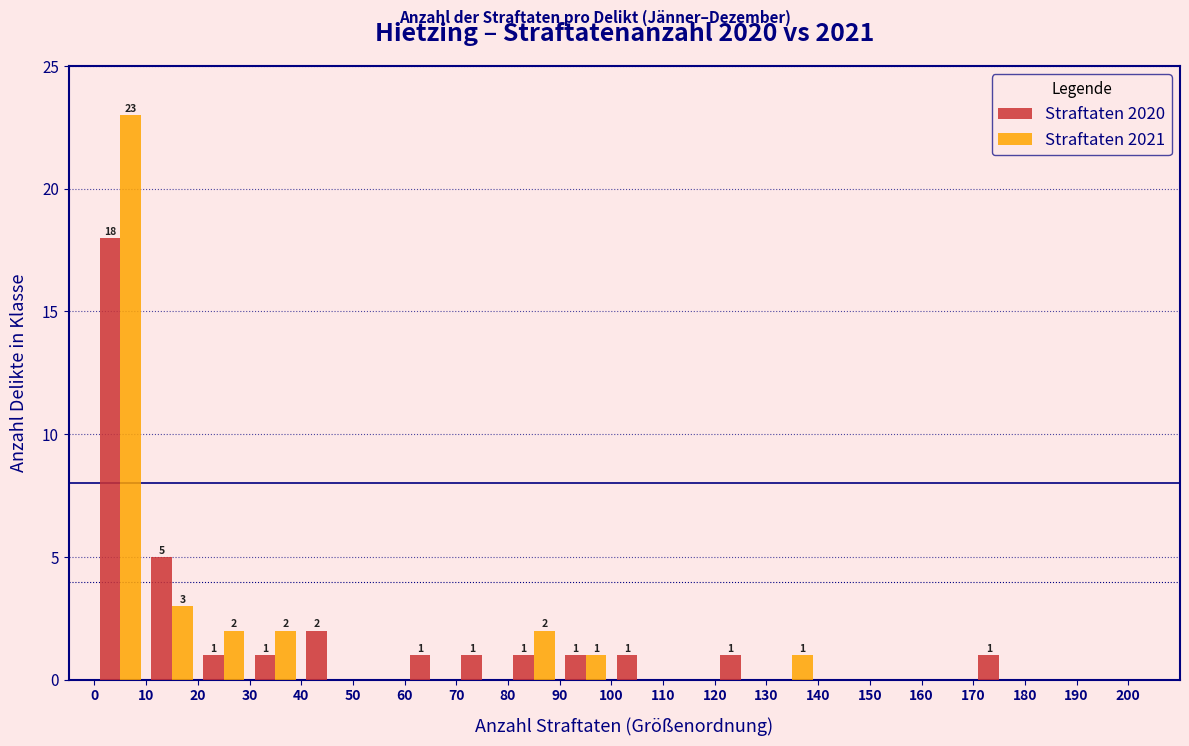

In the Straftaten 2021 series, which range on the x-axis has the tallest bar?

0 to 10